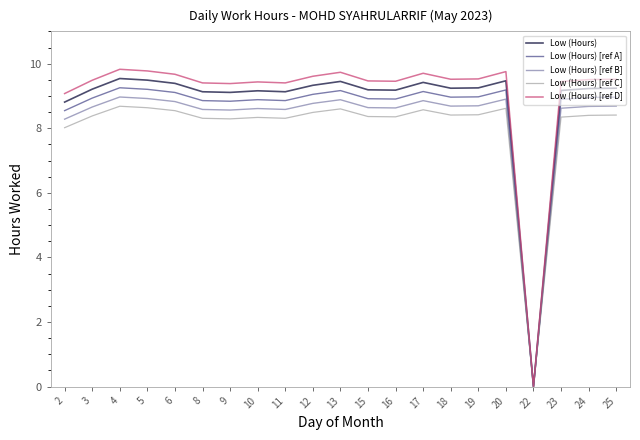

Rank the series by their maximum value, from lowest to highest.

Low (Hours) [ref C], Low (Hours) [ref B], Low (Hours) [ref A], Low (Hours), Low (Hours) [ref D]